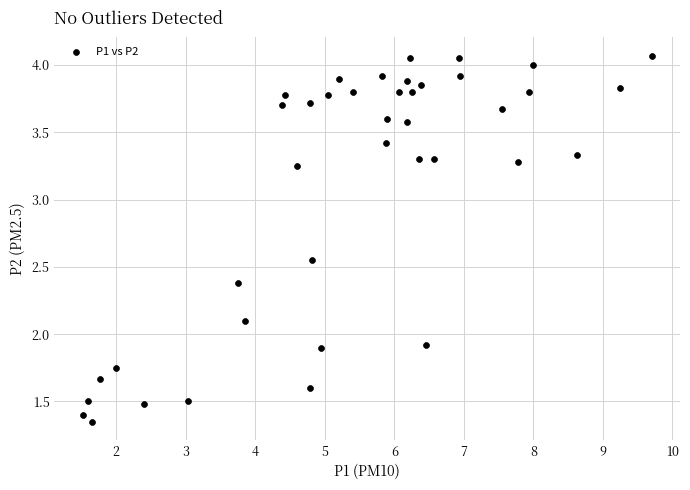

What is the range of Y values (max minus min)?

2.7